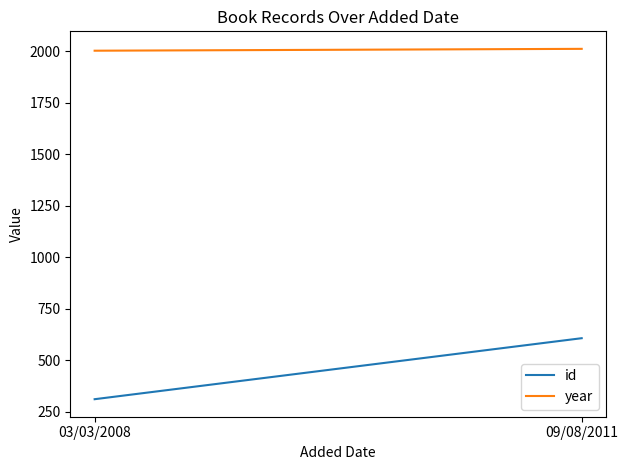

What is the difference between the maximum and minimum values in the year series?

9